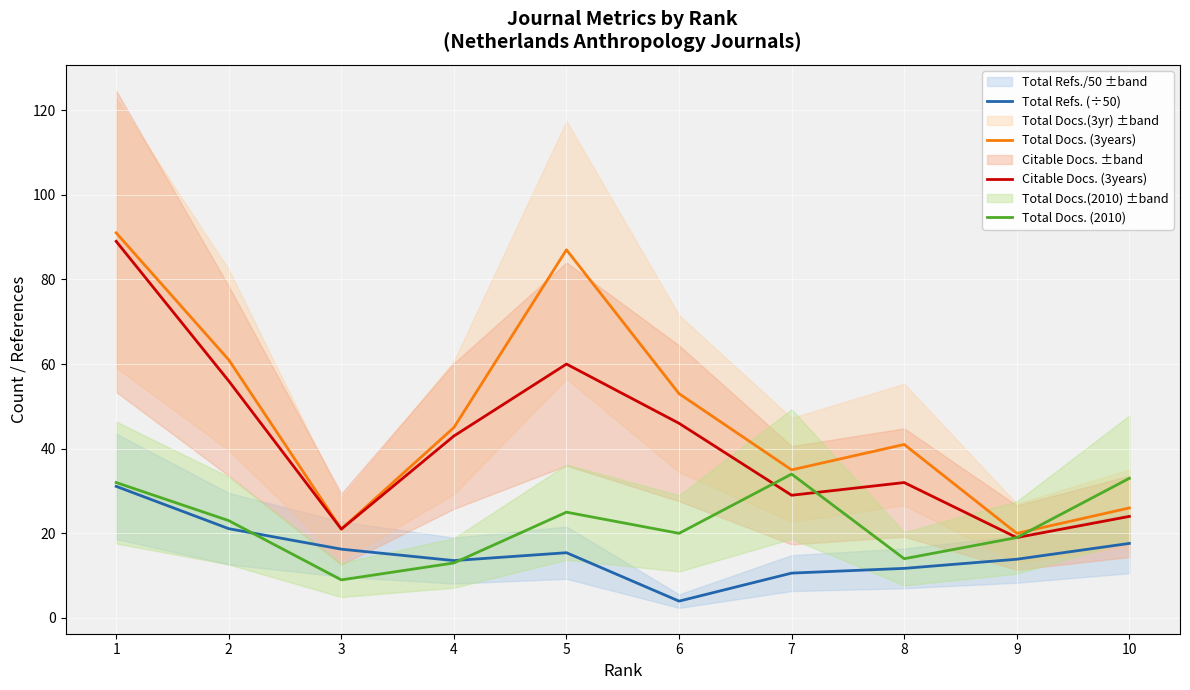

What is the value of the Total Refs. (÷50) point at the 4th from the left?

13.6